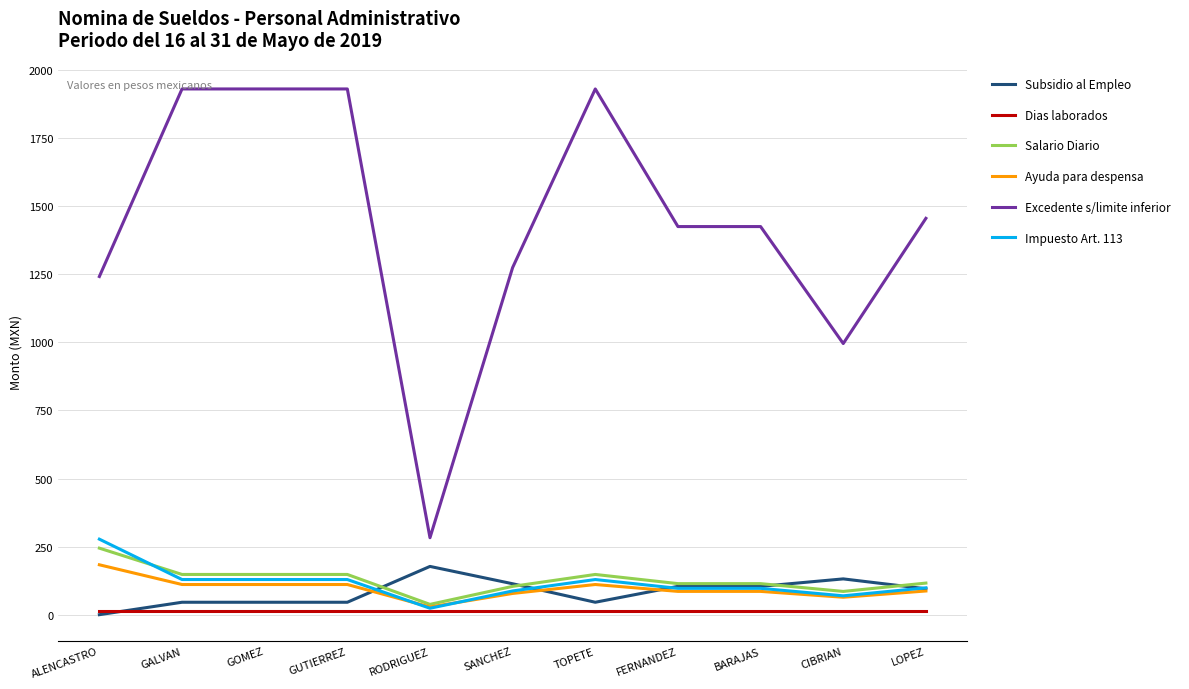

True or false: Excedente s/limite inferior and Subsidio al Empleo cross at least once.

False